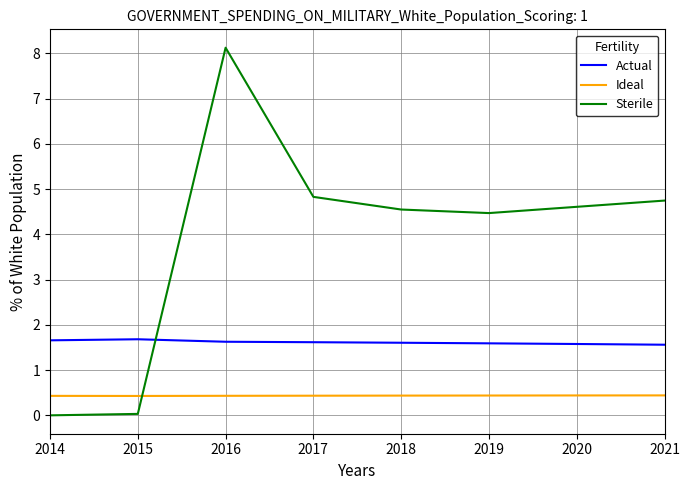

Which category has the highest value in the Sterile series?

2016